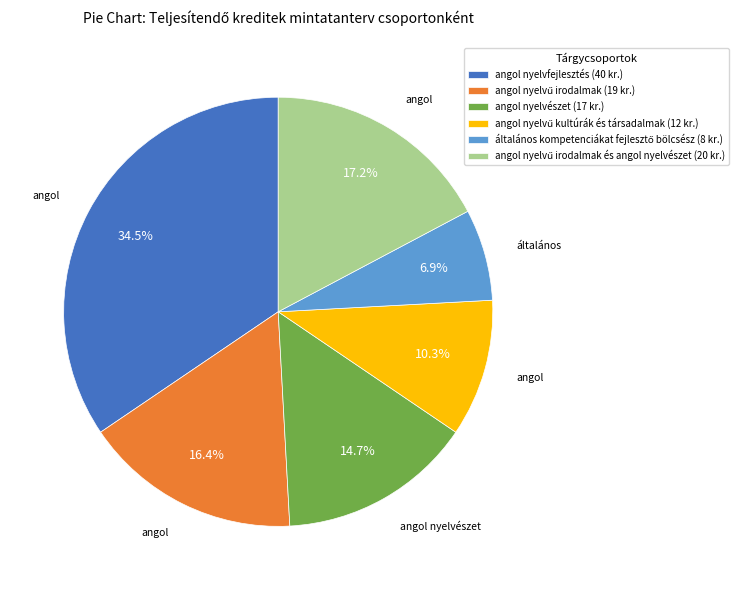

What is the largest slice in the pie chart?

angol nyelvfejlesztés (40 kr.)